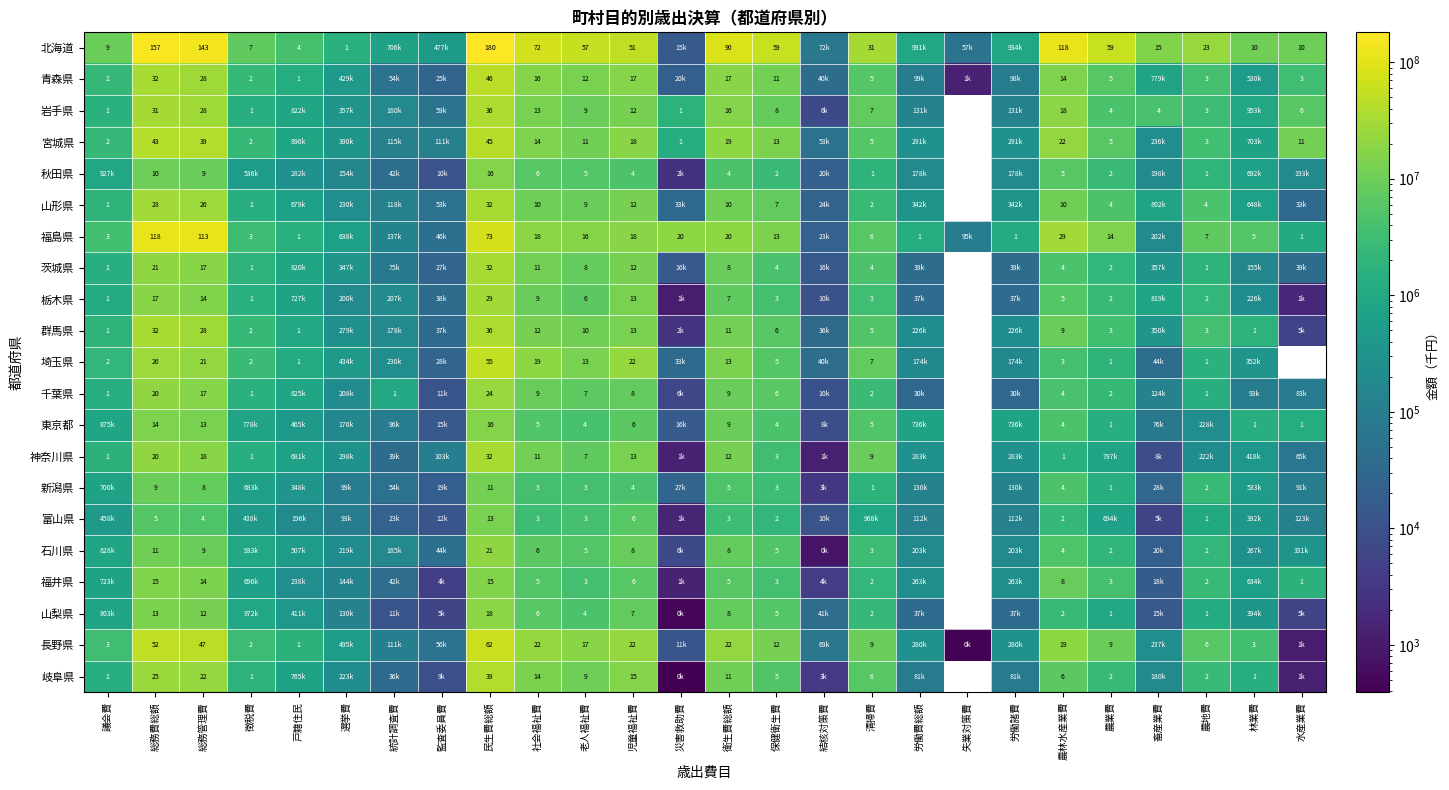

The value of 山形県 at 農業費 is 4. True or false?

True